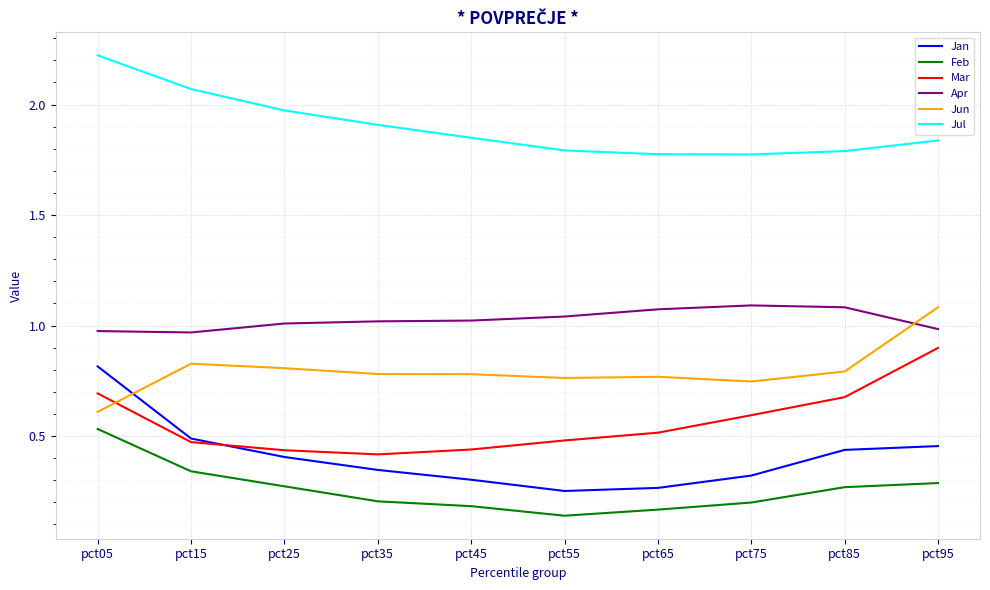

True or false: Jan has a value of 0.4 at pct55.

False